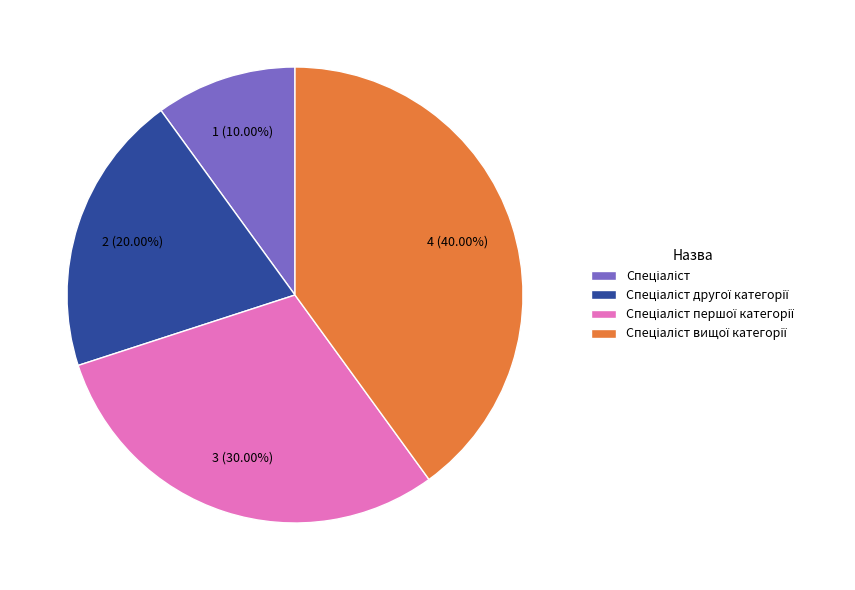

Does any single category account for the majority?

No